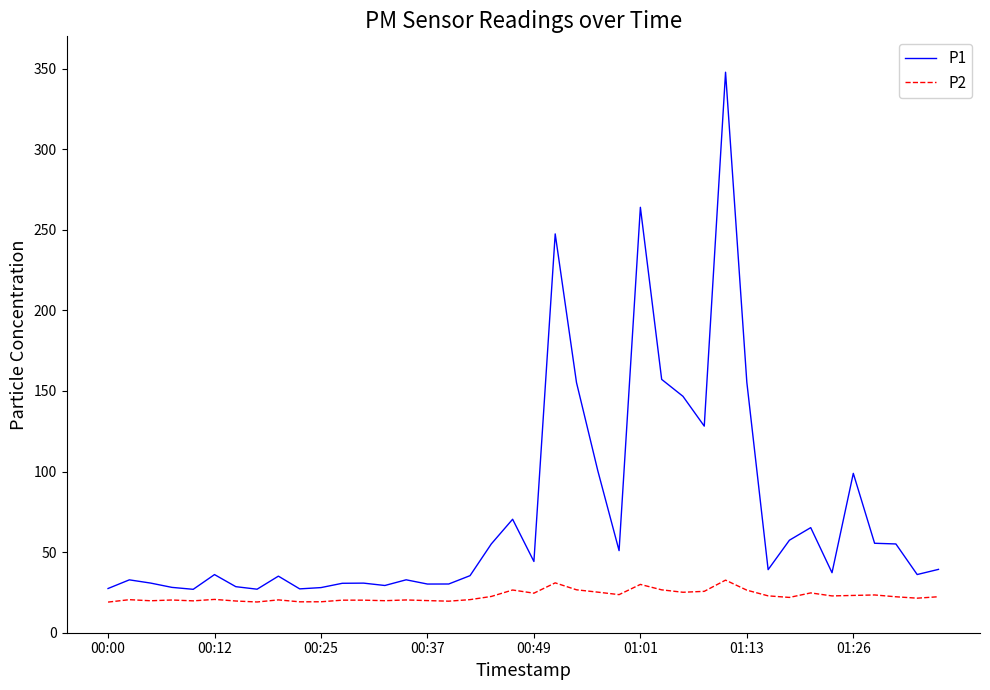

Which series has the largest total across all categories?

P1